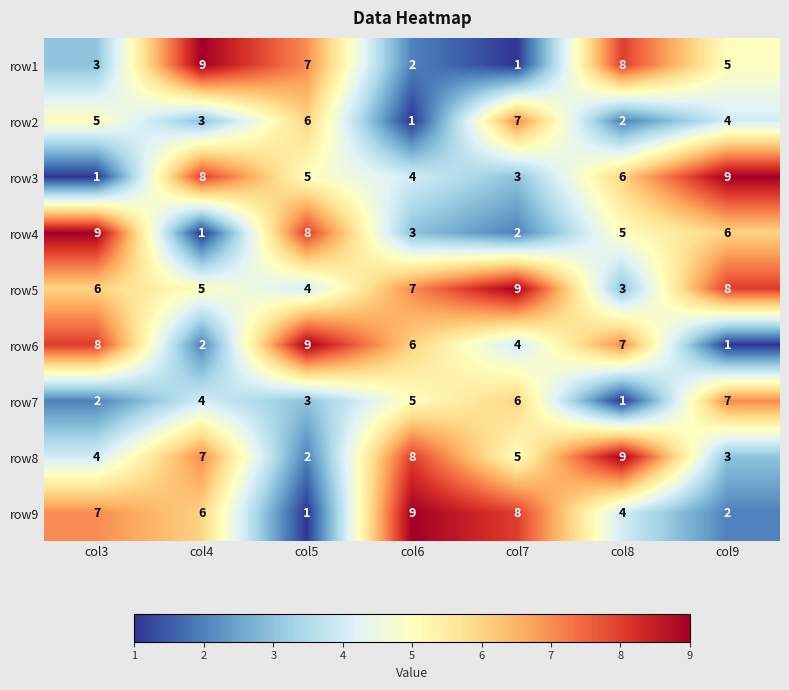

How many categories are shown in the chart?

7